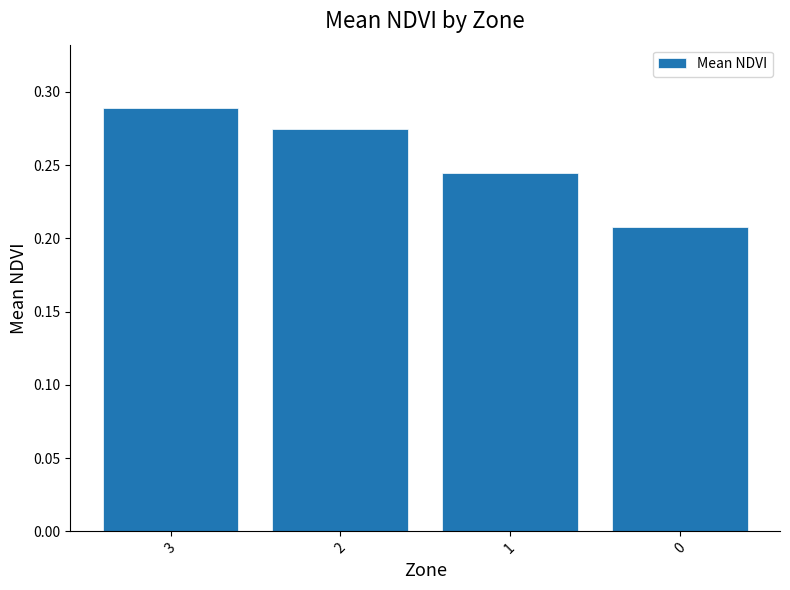

How many bars are there in total?

4